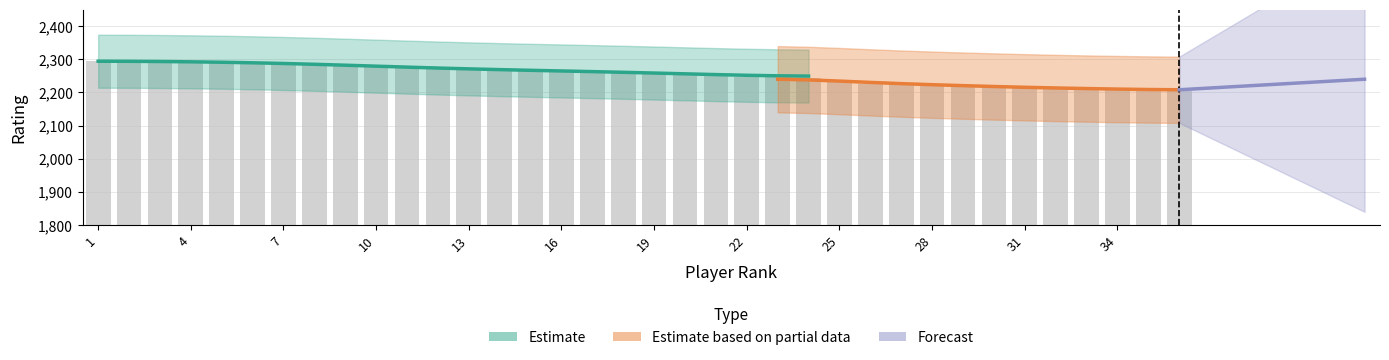

Rank the categories by value from lowest to highest.

36, 35, 33, 34, 32, 31, 30, 29, 28, 27, 26, 25, 24, 23, 22, 21, 20, 18, 19, 17, 16, 15, 13, 14, 12, 11, 10, 9, 8, 7, 6, 4, 5, 2, 3, 1